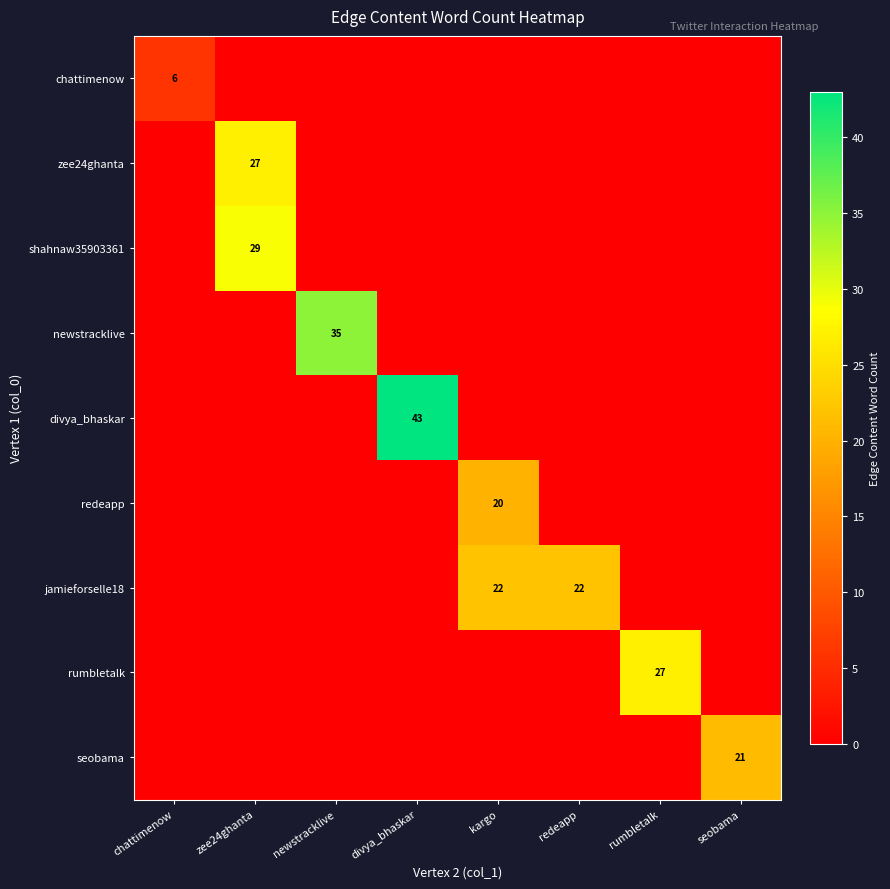

How many distinct data groups are displayed?

9